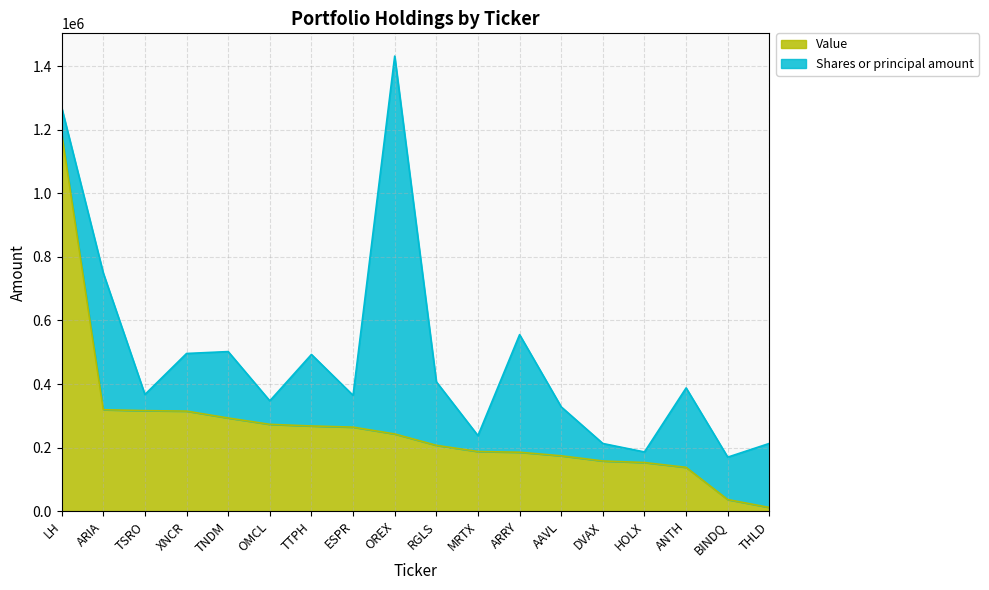

What is the sum of all values?

4730356.1